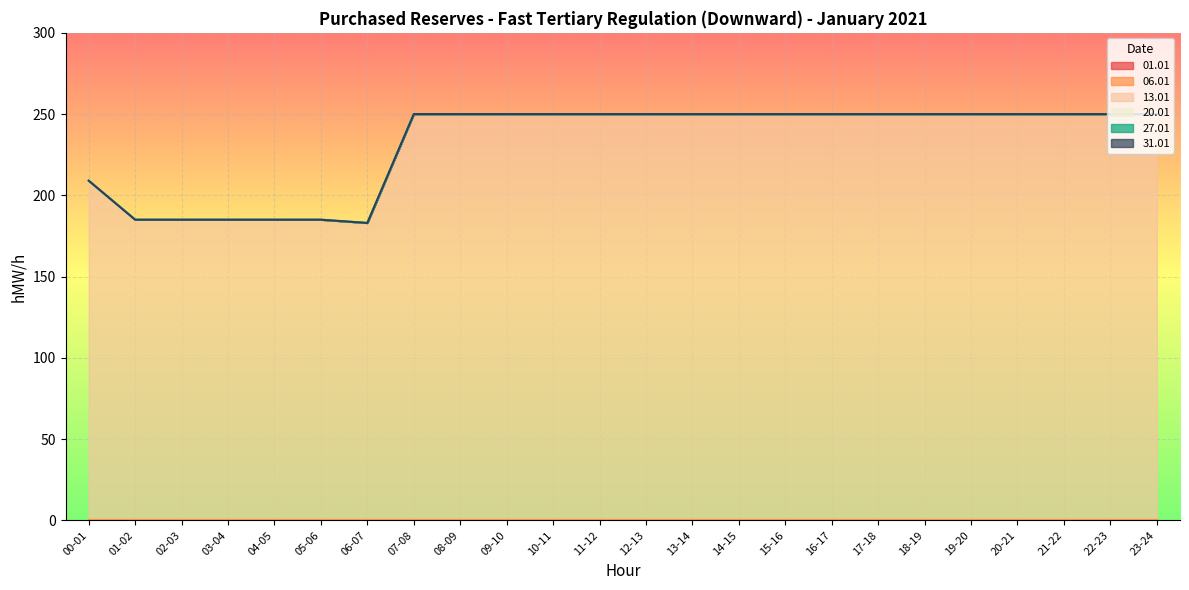

Reading left to right, what are all the values shown in this chart?

01.01: 0	0	0	0	0	0	0	0	0	0	0	0	0	0	0	0	0	0	0	0	0	0	0	0
06.01: 0	0	0	0	0	0	0	0	0	0	0	0	0	0	0	0	0	0	0	0	0	0	0	0
13.01: 209	185	185	185	185	185	183	250	250	250	250	250	250	250	250	250	250	250	250	250	250	250	250	250
20.01: 0	0	0	0	0	0	0	0	0	0	0	0	0	0	0	0	0	0	0	0	0	0	0	0
27.01: 0	0	0	0	0	0	0	0	0	0	0	0	0	0	0	0	0	0	0	0	0	0	0	0
31.01: 0	0	0	0	0	0	0	0	0	0	0	0	0	0	0	0	0	0	0	0	0	0	0	0